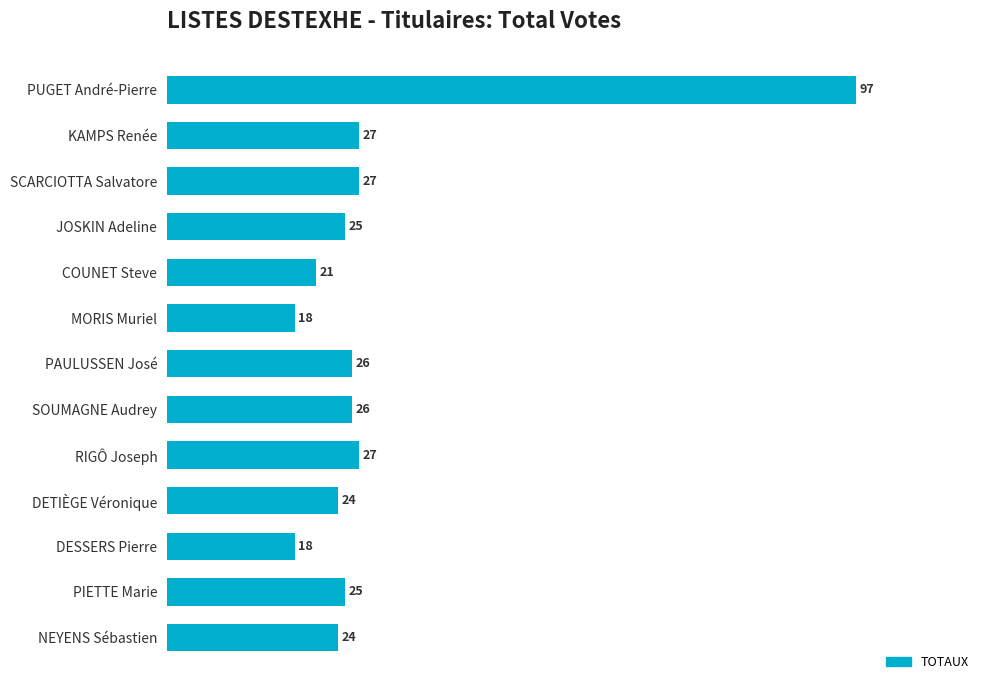

How many data points are less than 25?

5